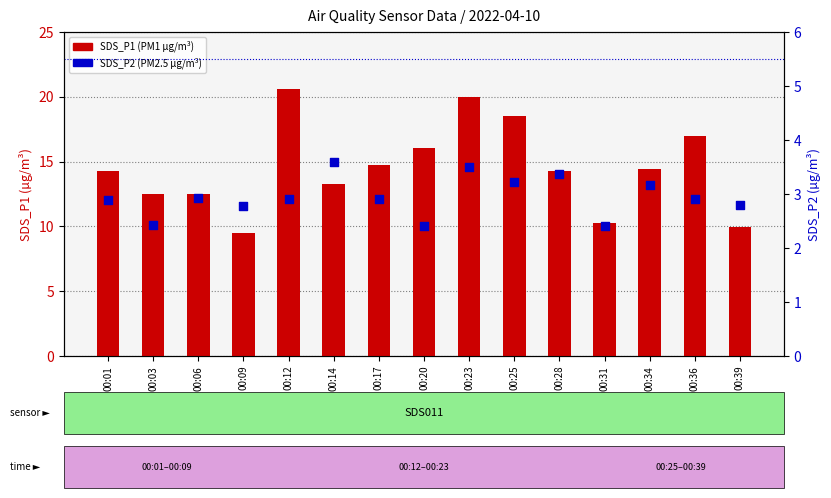

What are all the series names shown in the legend?

SDS_P1 (PM1), SDS_P2 (PM2.5)